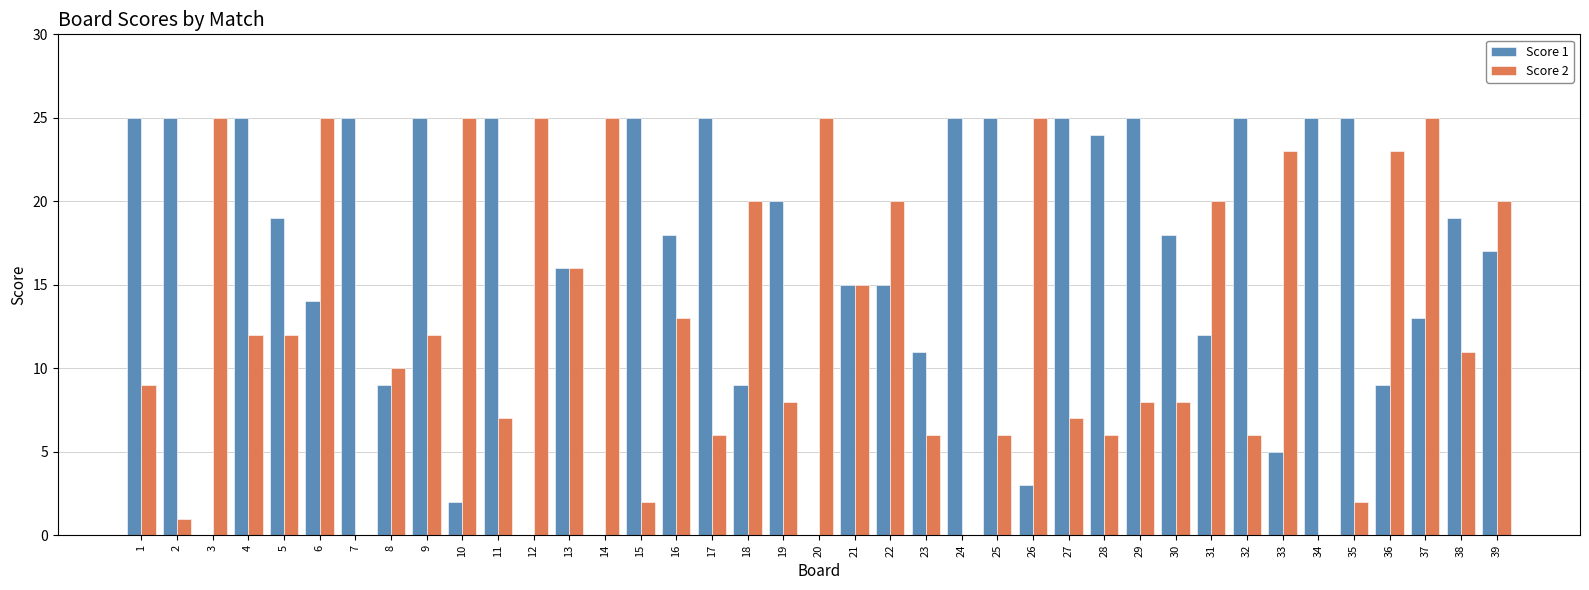

Which series has the largest total across all categories?

Score 1